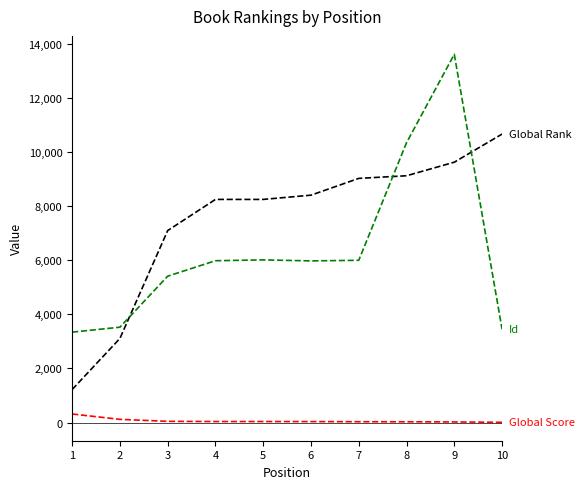

At which category is the sum across all series the highest?

9